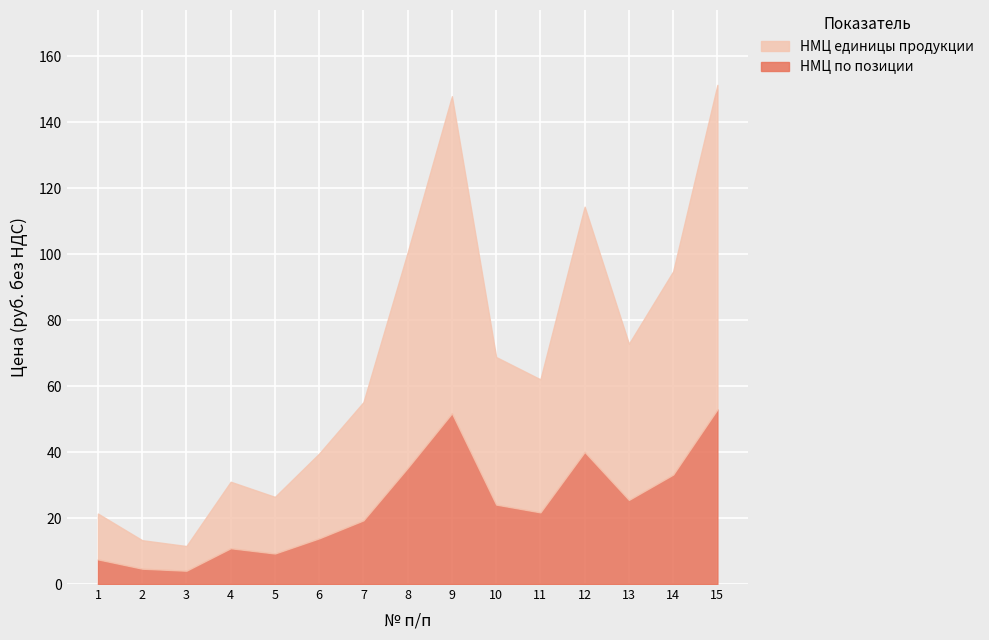

True or false: НМЦ по позиции and НМЦ единицы продукции cross at least once.

False